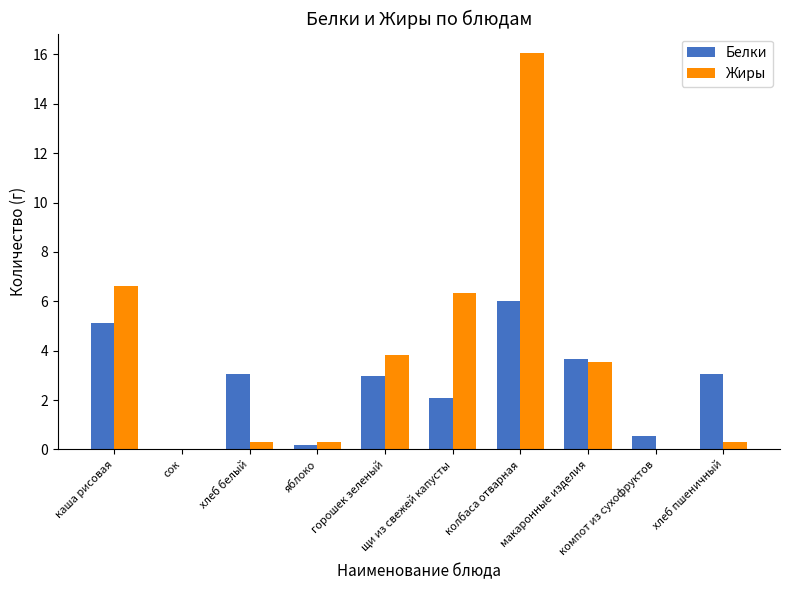

How many groups of bars are there?

10